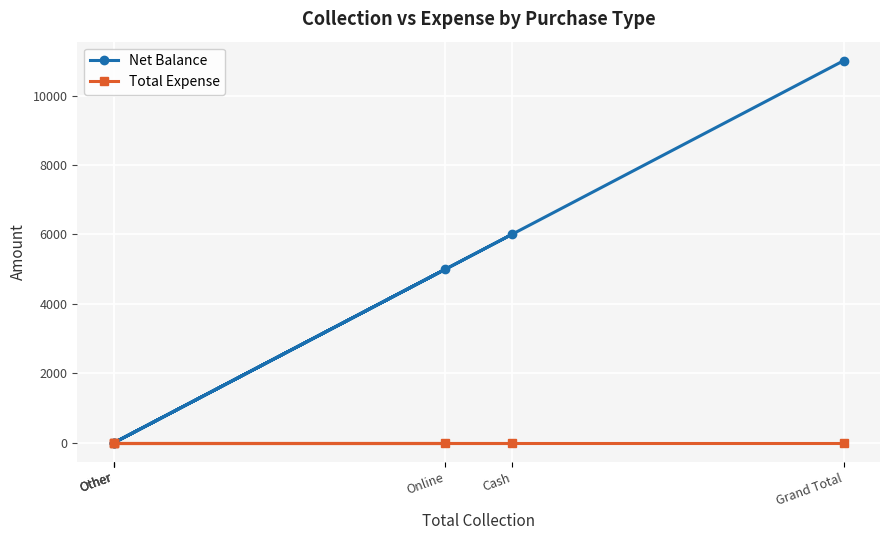

Does the chart display data point markers on the line(s)?

Yes